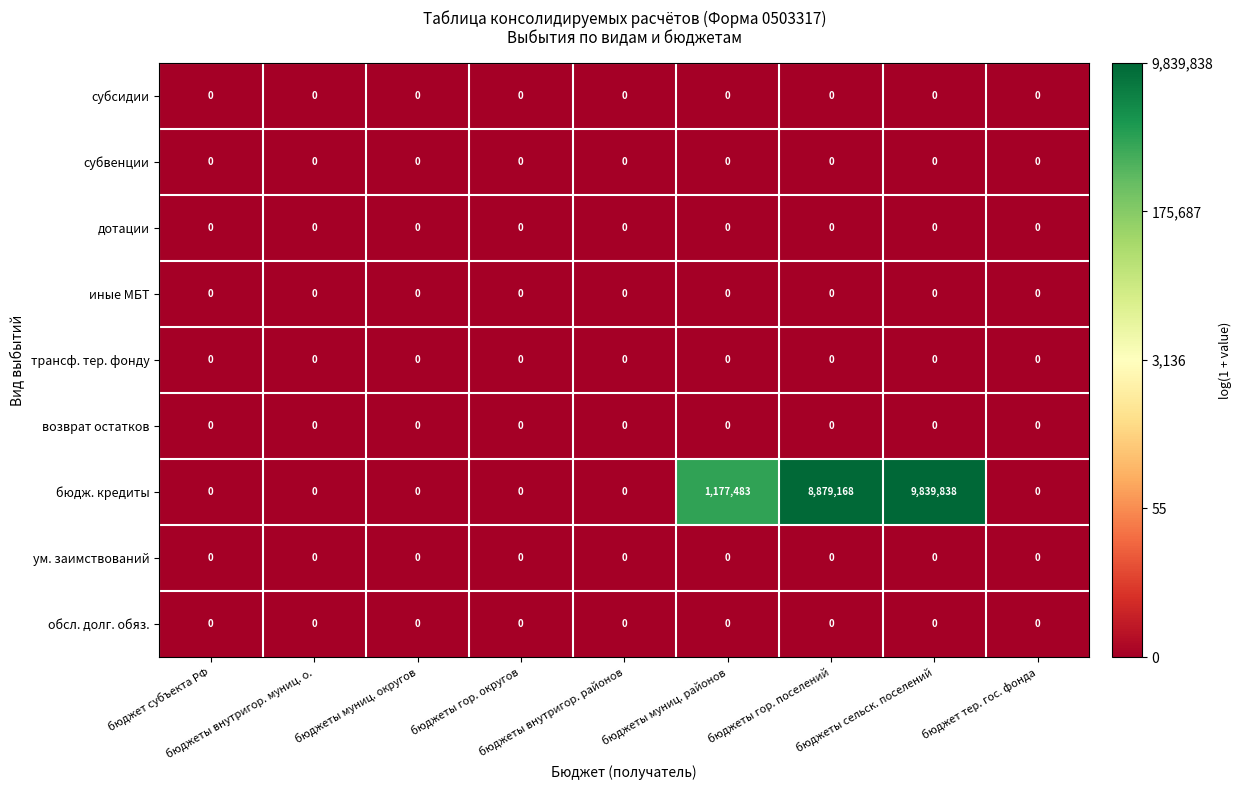

Which series changed the most between бюджеты гор. округов and бюджеты сельск. поселений?

бюдж. кредиты